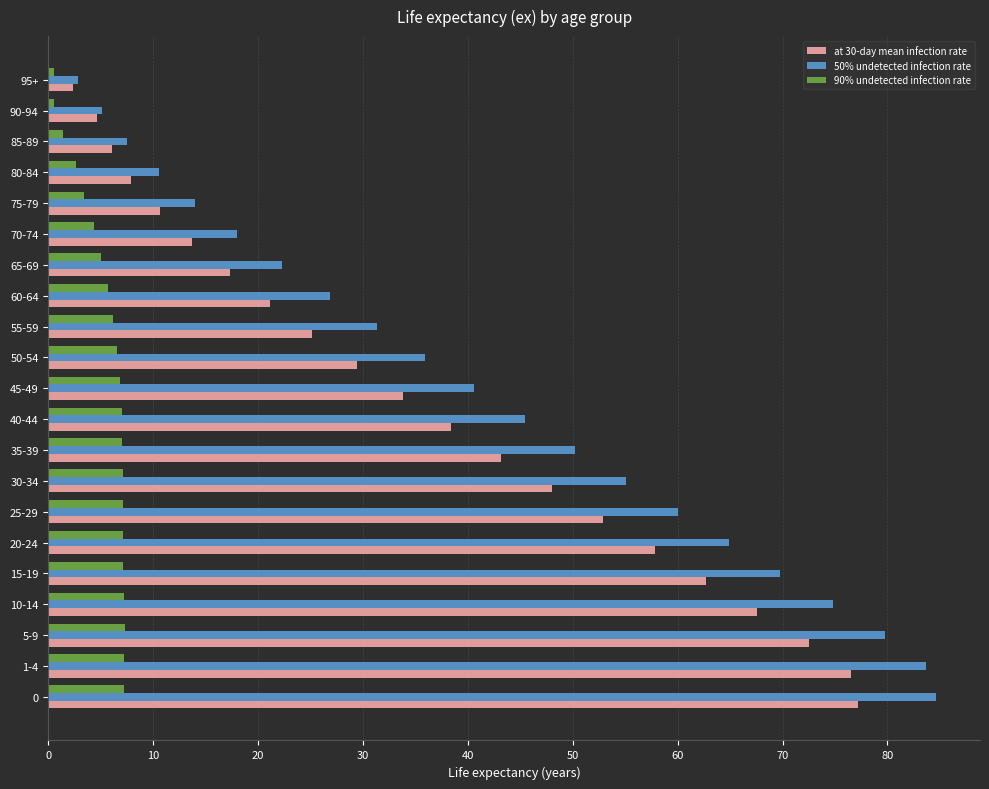

What is the lowest value of the 90% undetected infection rate series?

0.5